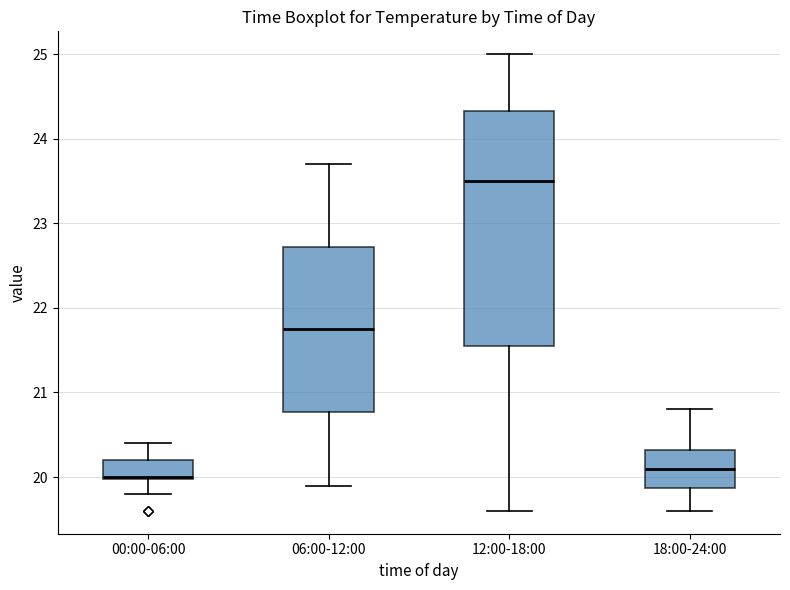

Reading left to right, read every box against the y-axis: the position of its median line, the range the box covers, and the ends of its whiskers. The values are not printed on the chart, so give them approximately, as read against the axis.

00:00-06:00: median 20.0, box 20.0 to 20.2, whiskers 19.8 to 20.4
06:00-12:00: median 21.8, box 20.8 to 22.7, whiskers 19.9 to 23.7
12:00-18:00: median 23.5, box 21.6 to 24.3, whiskers 19.6 to 25.0
18:00-24:00: median 20.1, box 19.9 to 20.3, whiskers 19.6 to 20.8